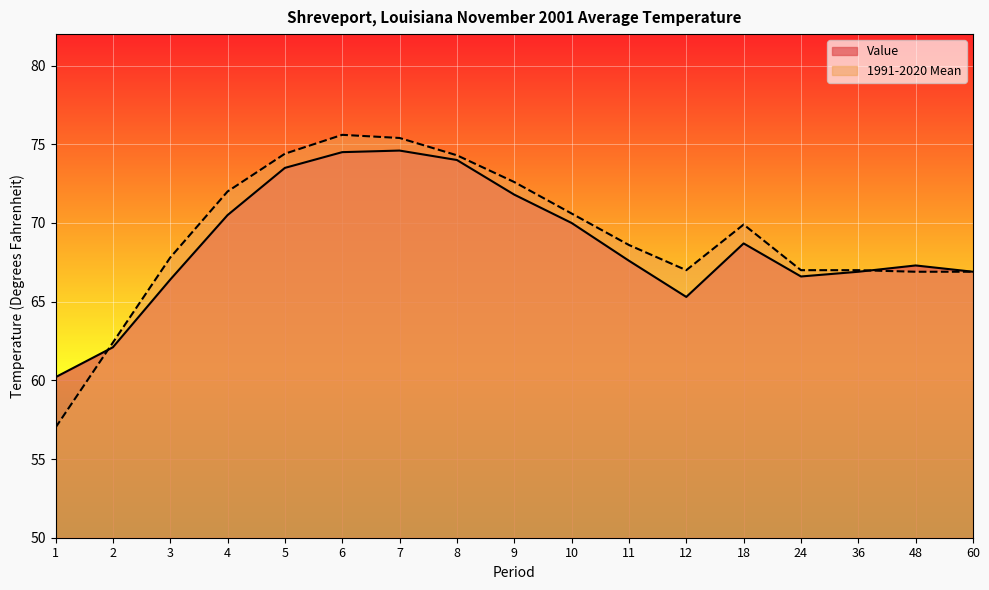

Which series has the largest range (max minus min)?

1991-2020 Mean